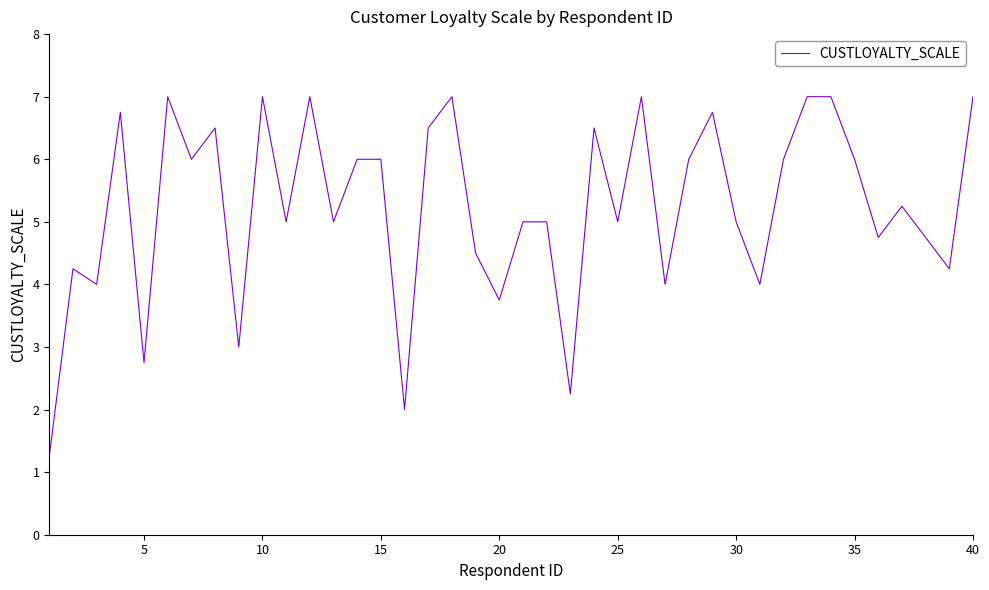

True or false: the data has more than 0 interior local peaks.

True